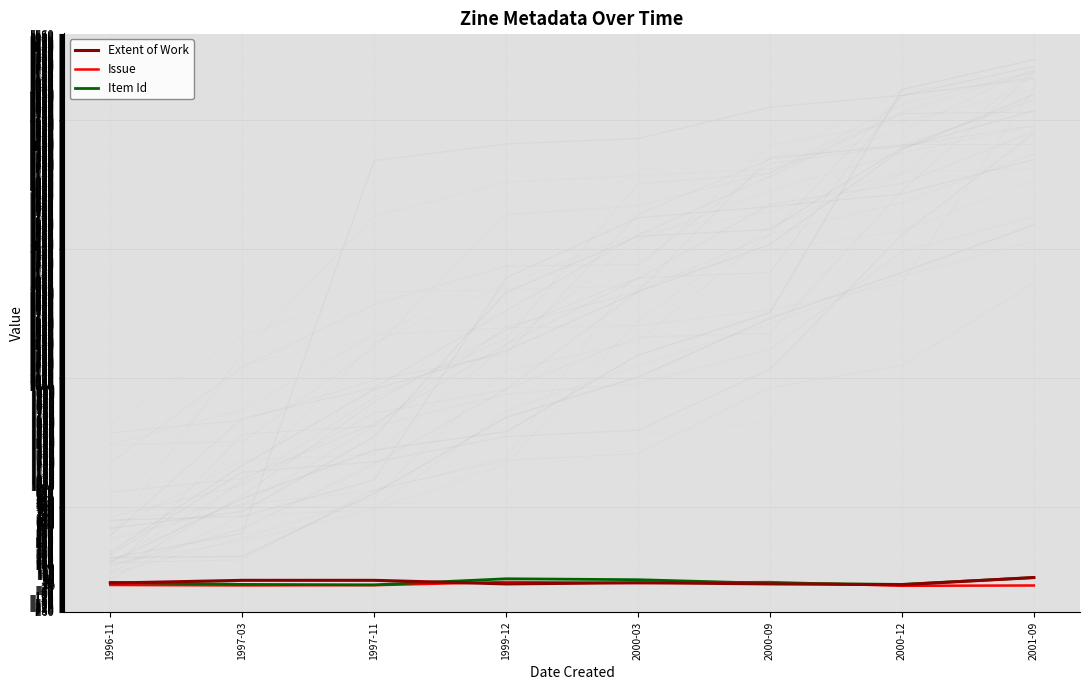

Reading right to left, what are all the values shown in this chart?

Extent of Work: 2001-09=84.0	2000-12=12.0	2000-09=20.0	2000-03=32.0	1999-12=20.0	1997-11=56.0	1997-03=56.0	1996-11=28.0
Issue: 2001-09=4.0	2000-12=1.0	2000-09=38.0	2000-03=29.0	1999-12=39.0	1997-11=7.0	1997-03=5.0	1996-11=9.0
Item Id: 2001-09=84.0	2000-12=15.0	2000-09=26.0	2000-03=62.2	1999-12=71.6	1997-11=10.5	1997-03=15.0	1996-11=35.5